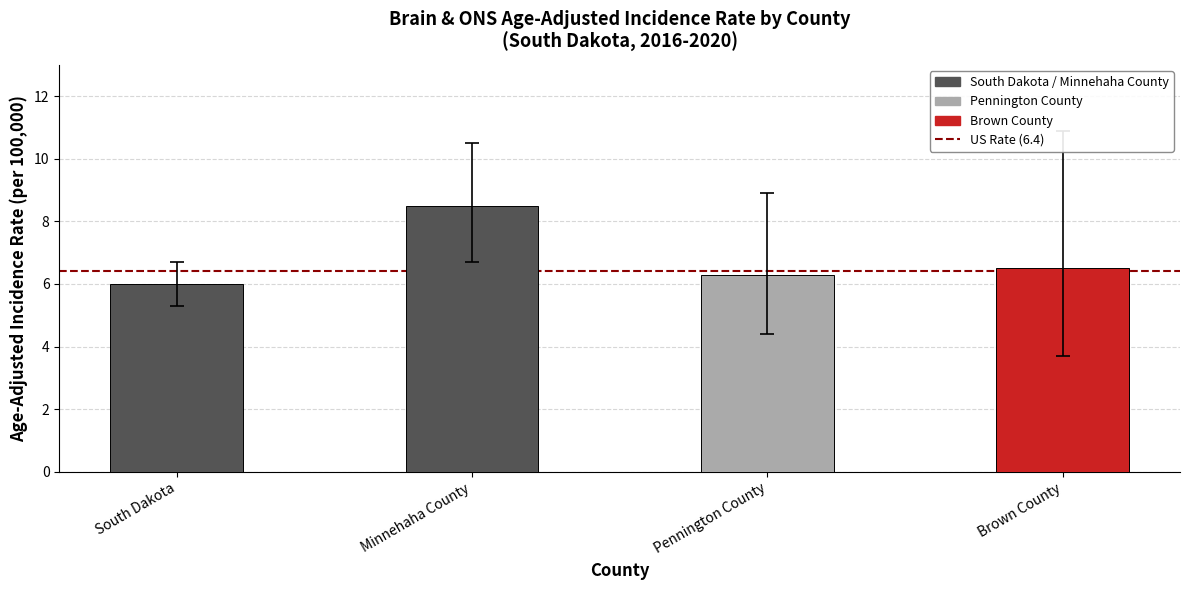

Between Pennington County and South Dakota, which is larger?

Pennington County